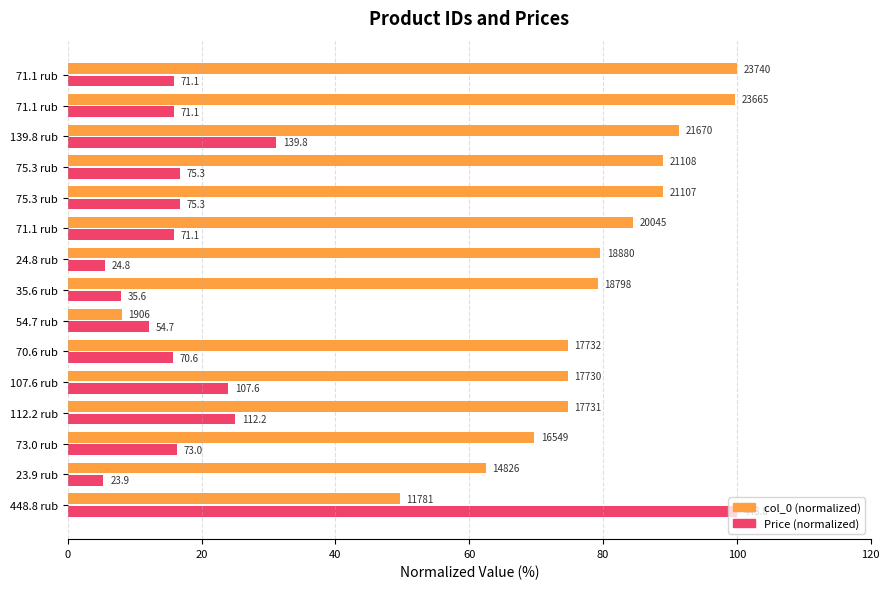

What are all the series names shown in the legend?

col_0 (normalized), Price (normalized)